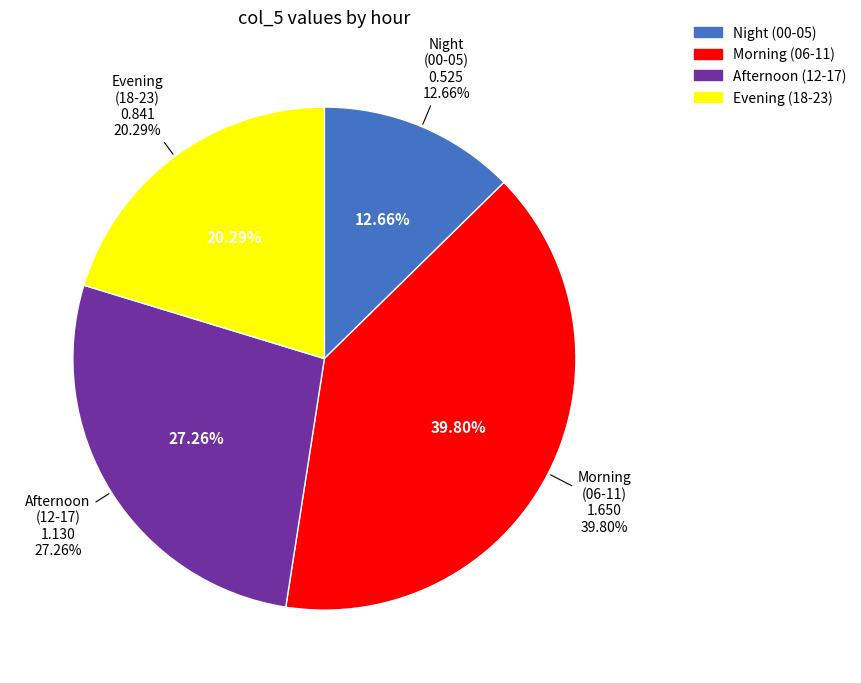

Does any single category account for the majority?

No